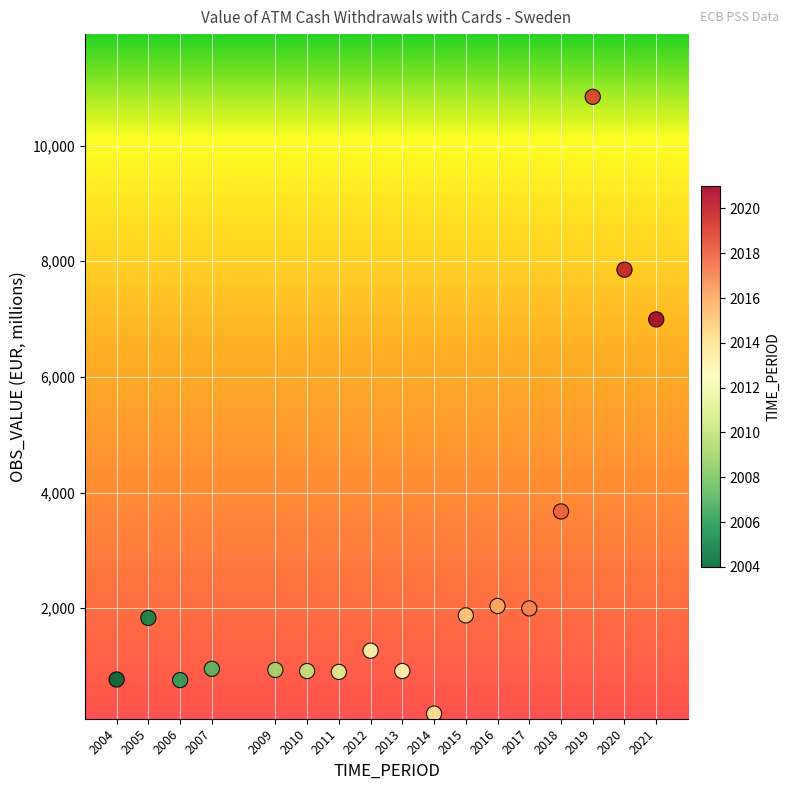

What Y value in the scatter plot is closest to 5509?

6994.0